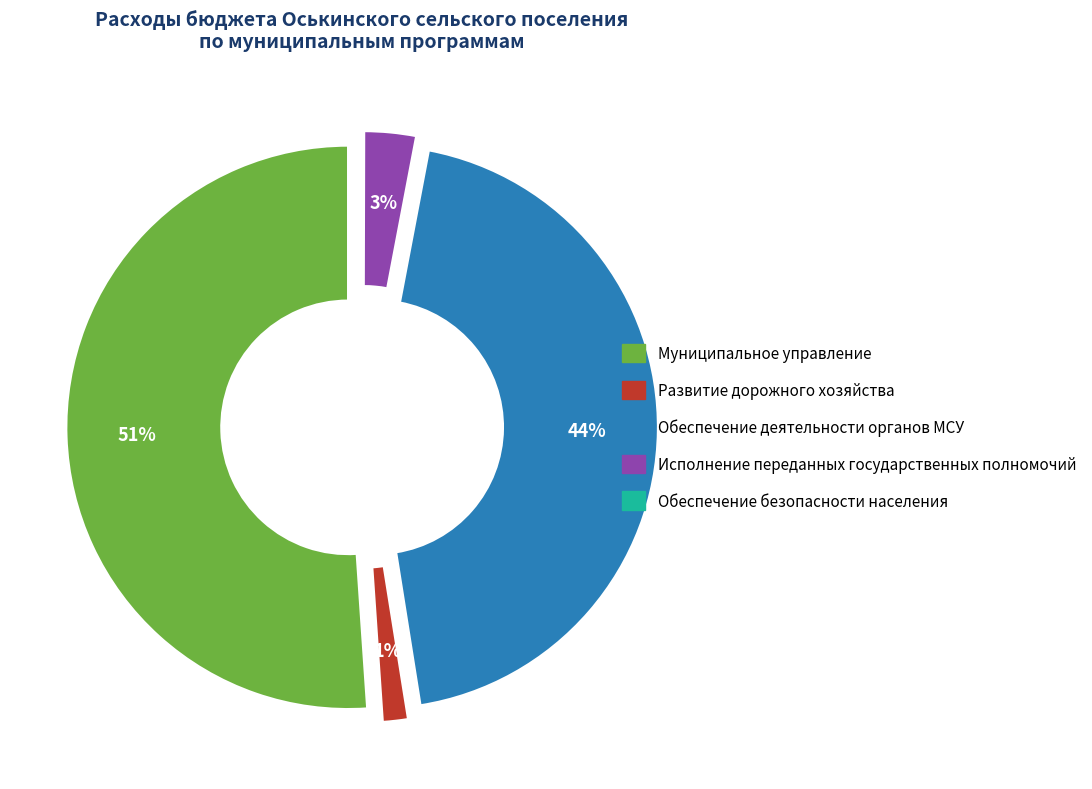

What is the smallest slice in the pie chart?

Обеспечение безопасности населения